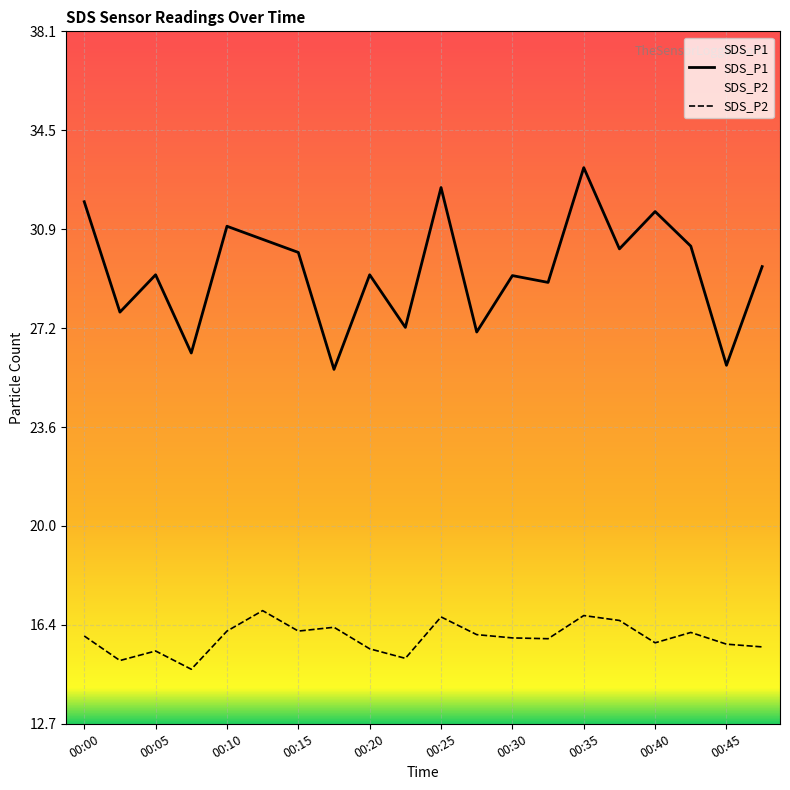

Which series has the largest total across all categories?

SDS_P1